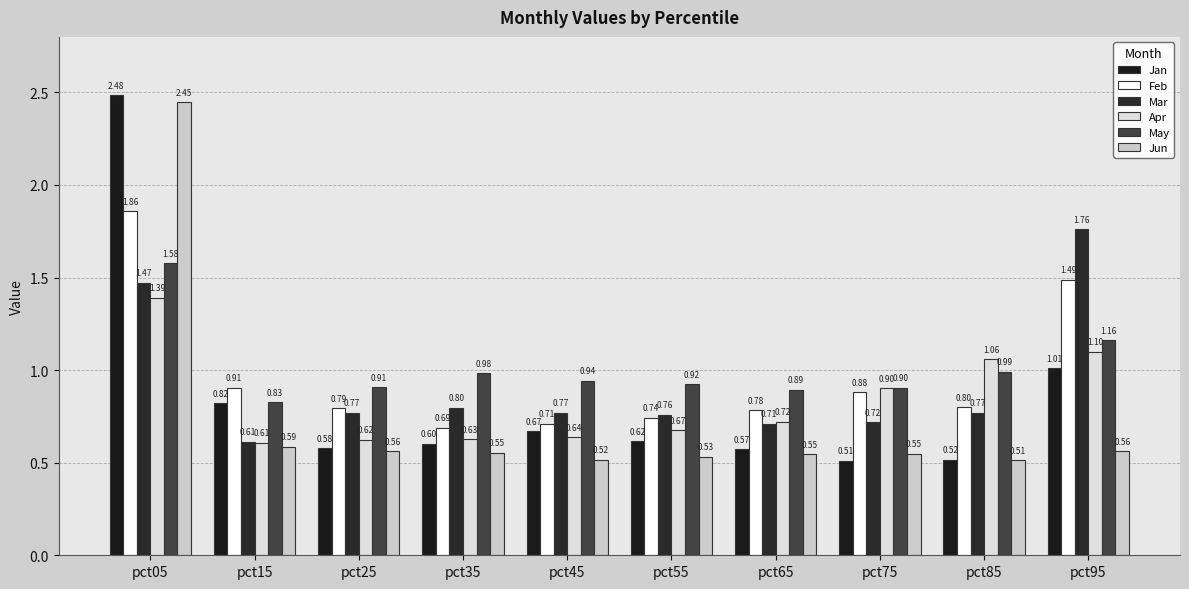

How many Mar values are between 0 and 1?

8